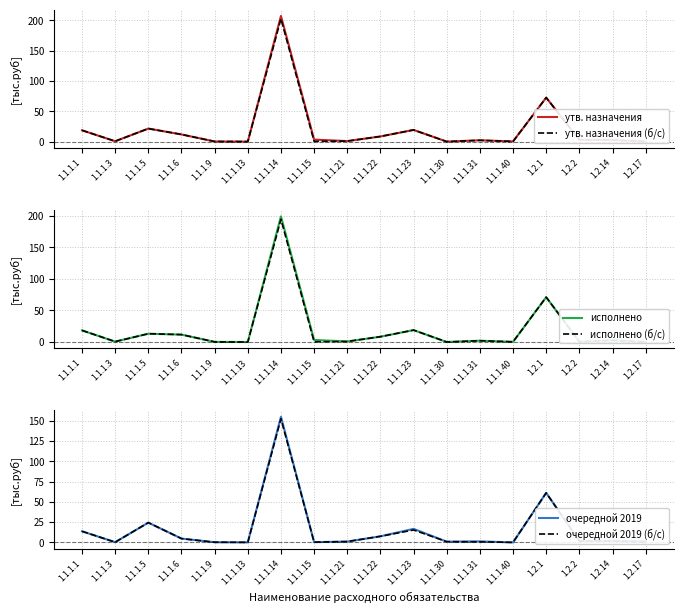

True or false: исполнено and утв. назначения cross at least once.

False